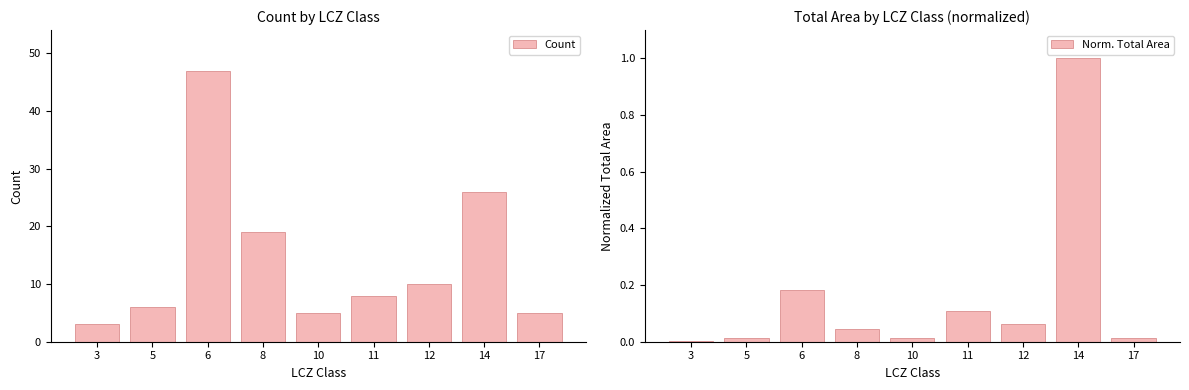

Which series has the largest total across all categories?

Count